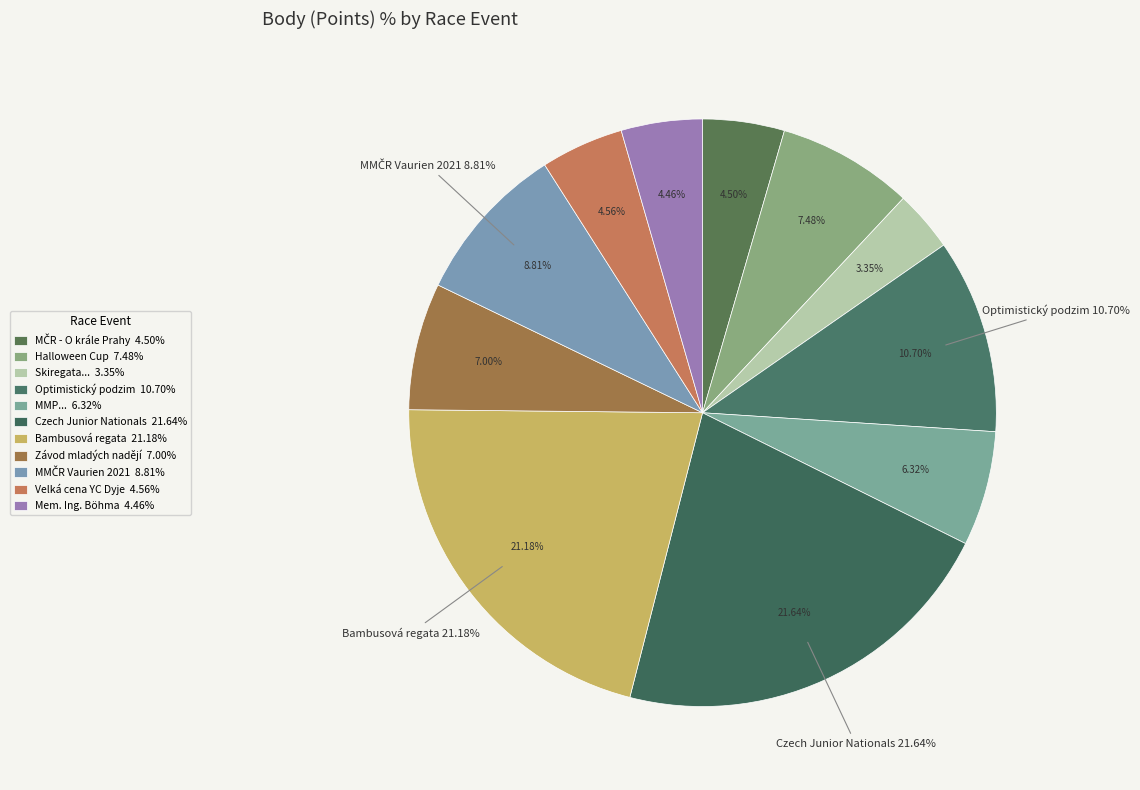

Count the number of slices in the pie.

11